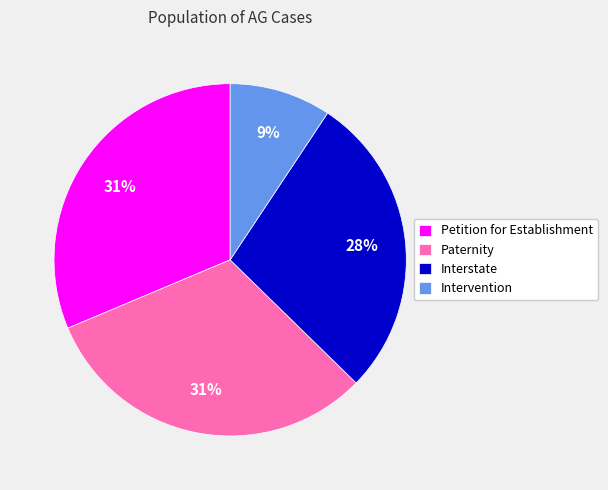

To the nearest percent, what is the average slice percentage?

25%